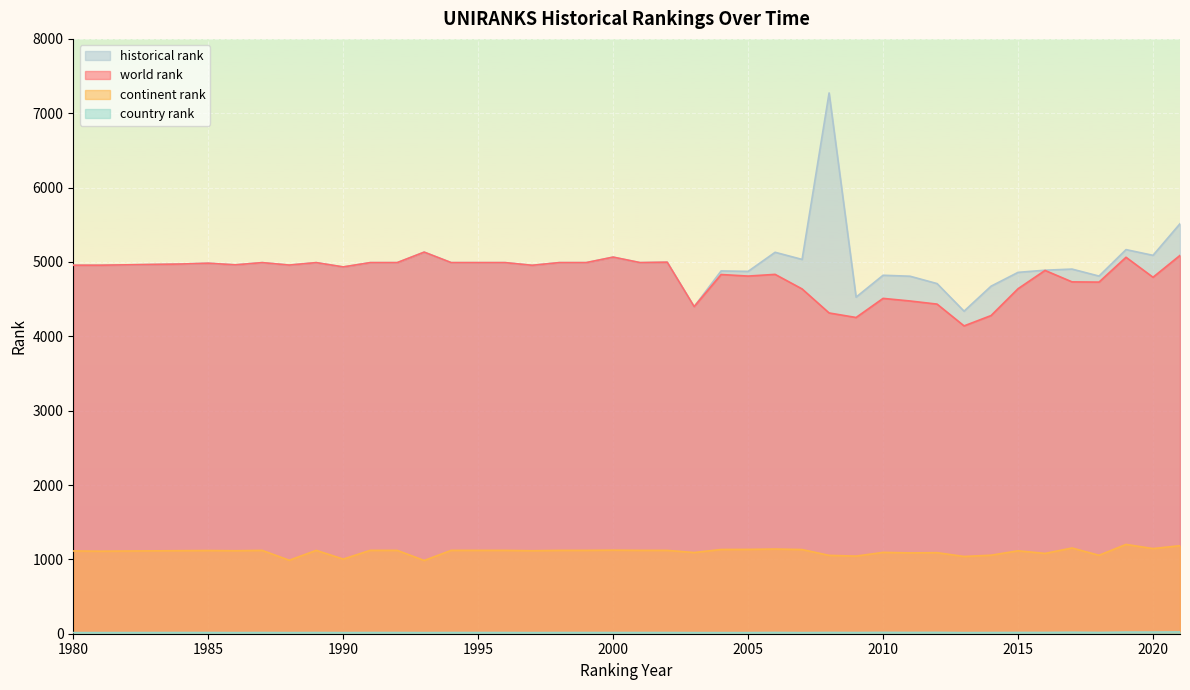

True or false: world rank and historical rank intersect in this chart.

False